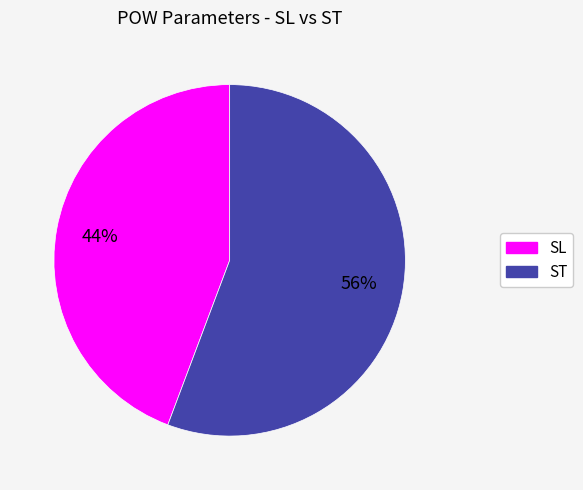

To the nearest percent, what is the average slice percentage?

50%